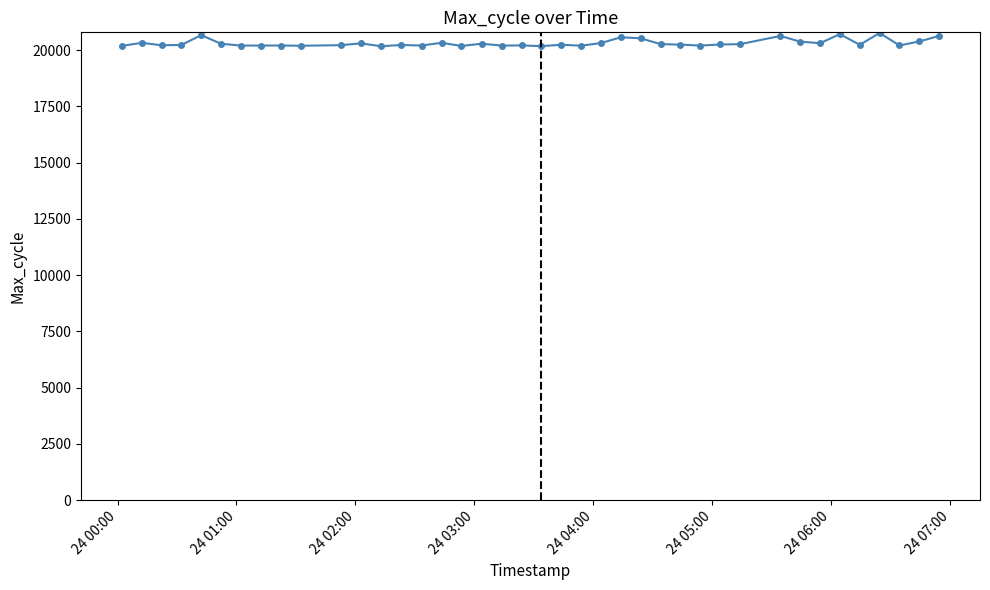

What is the sum of all values?

812416